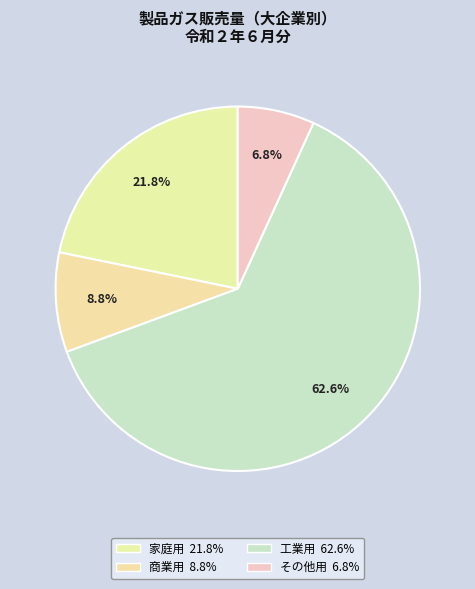

Count the number of slices in the pie.

4